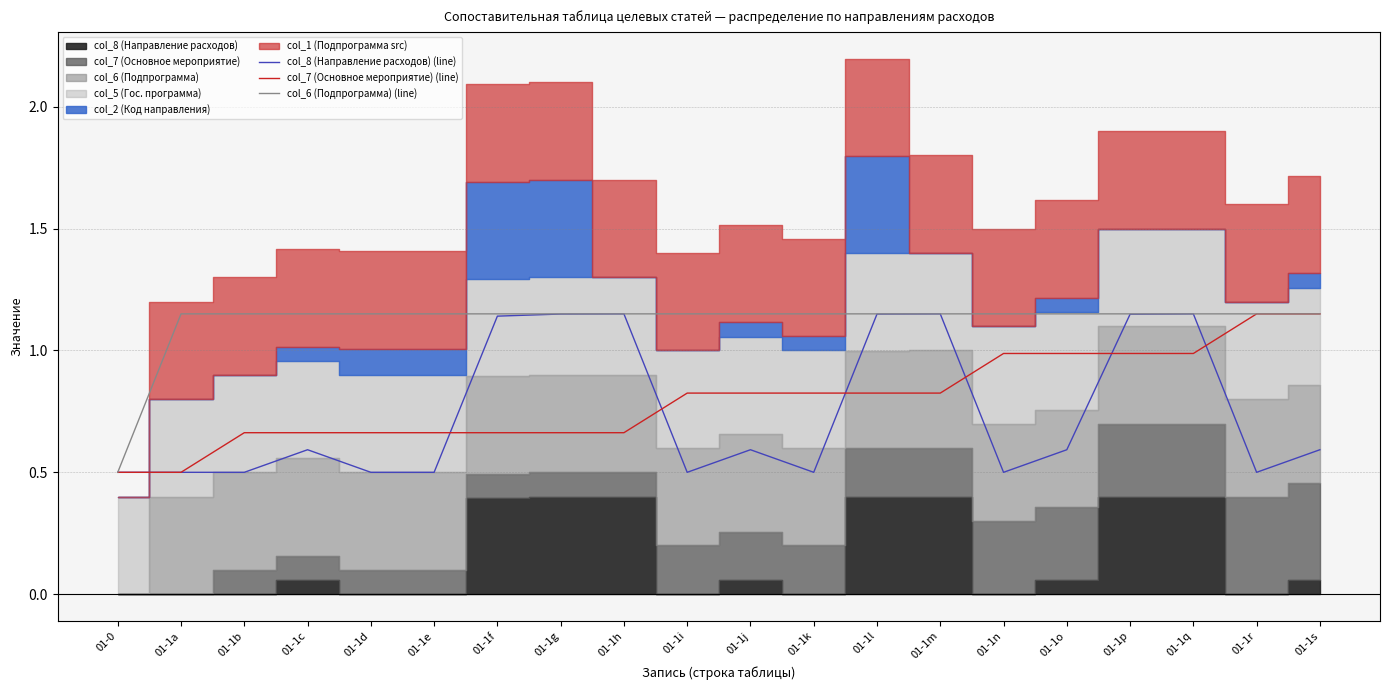

The col_7 (Основное мероприятие) (line) series shows 0.3 at 01-1j. True or false?

False